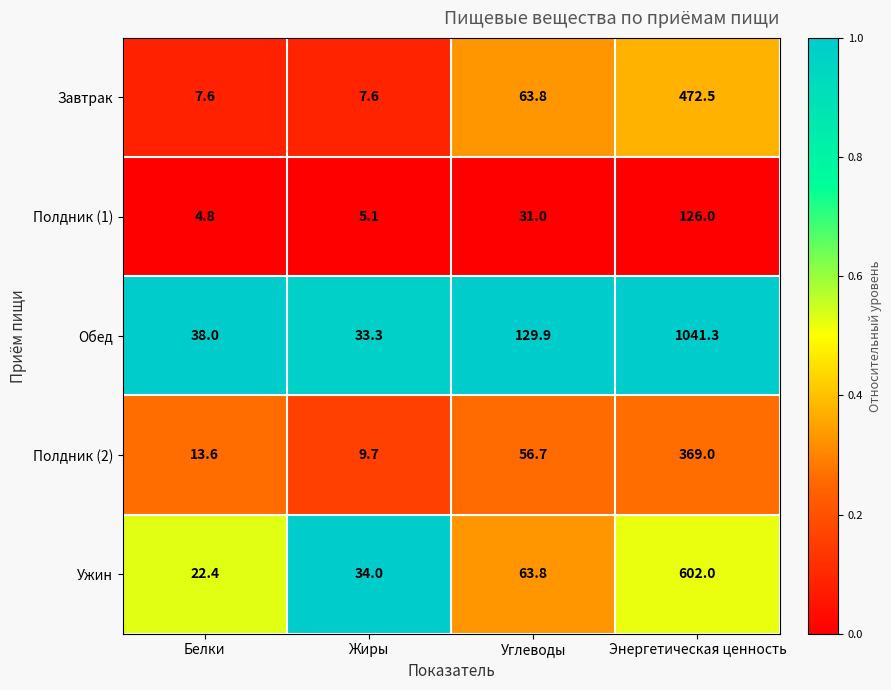

What is the difference between the highest and lowest values at Углеводы?

98.9